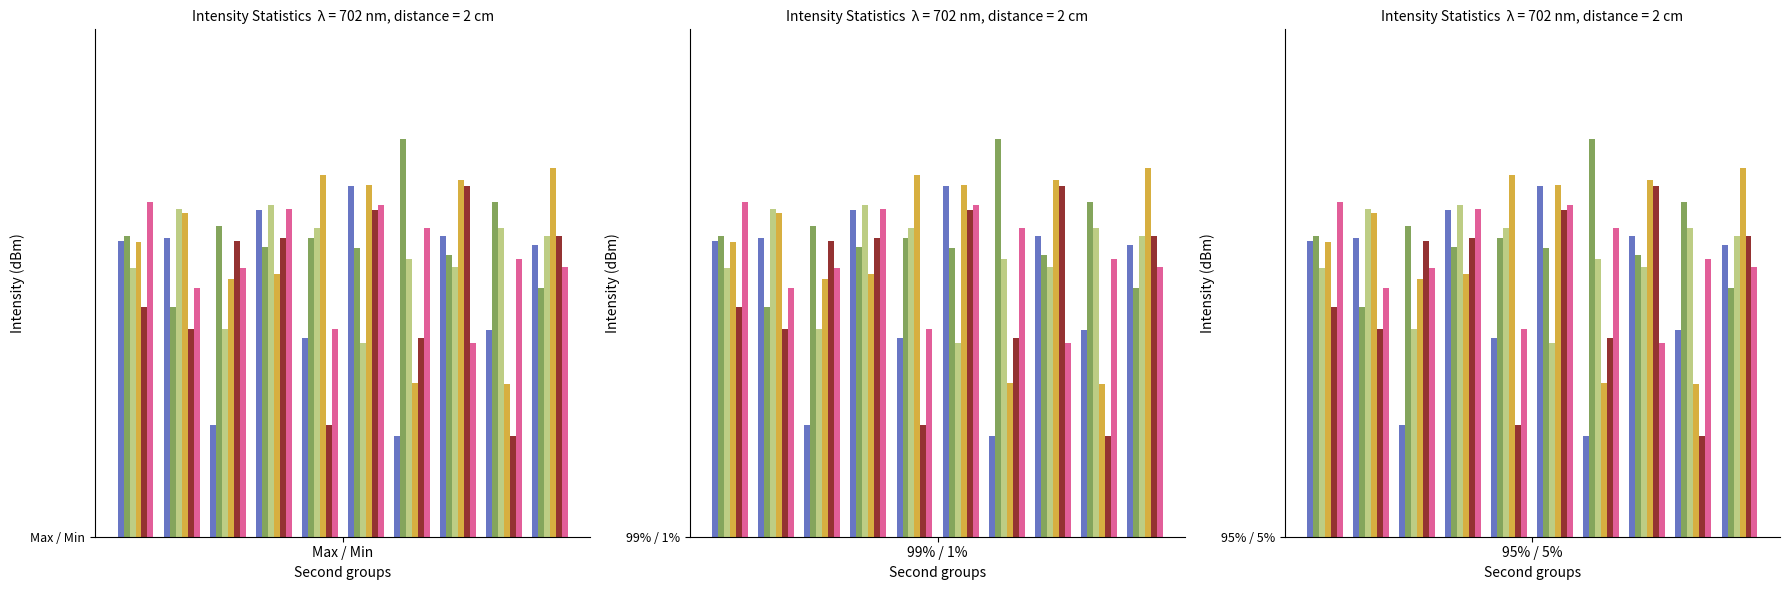

Count the number of data series in this chart.

6